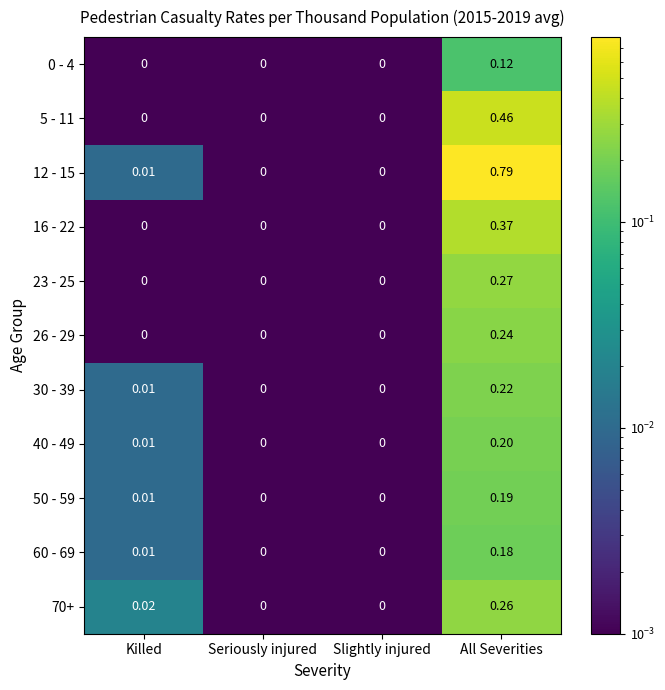

Which category has the highest value in the 5 - 11 series?

All Severities